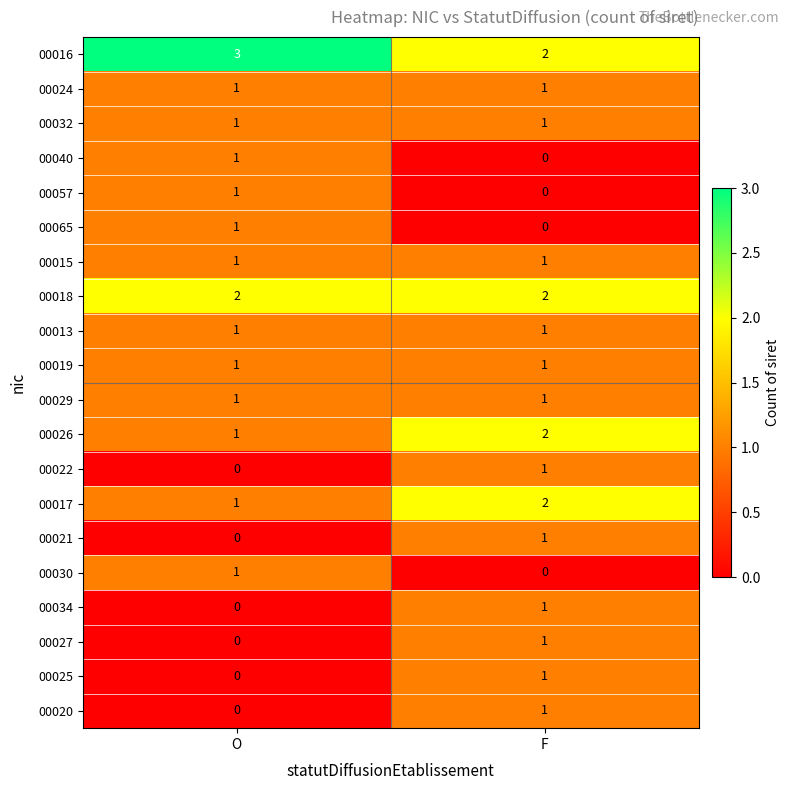

What is the greatest value displayed?

3